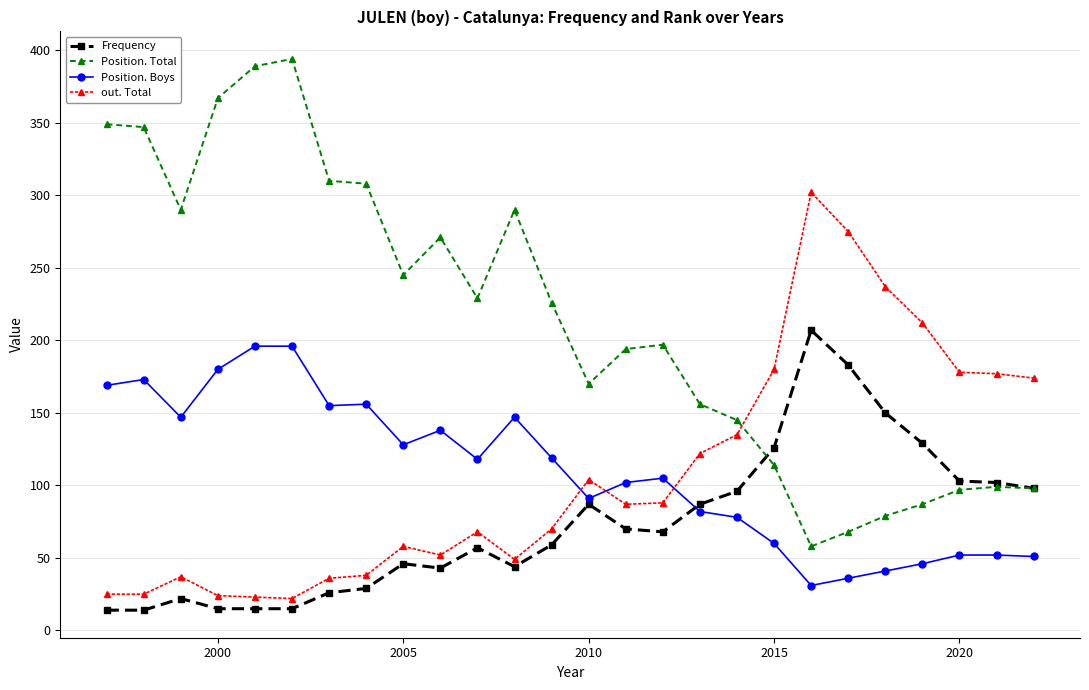

Which series has the largest total across all categories?

Position. Total